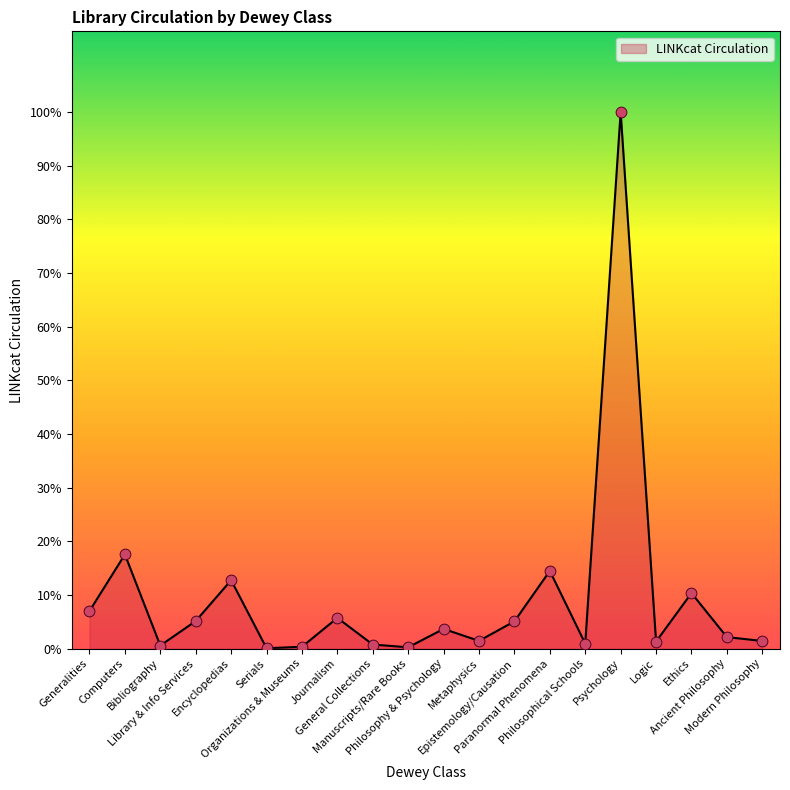

Between Manuscripts/Rare Books and Philosophical Schools, which is larger?

Philosophical Schools